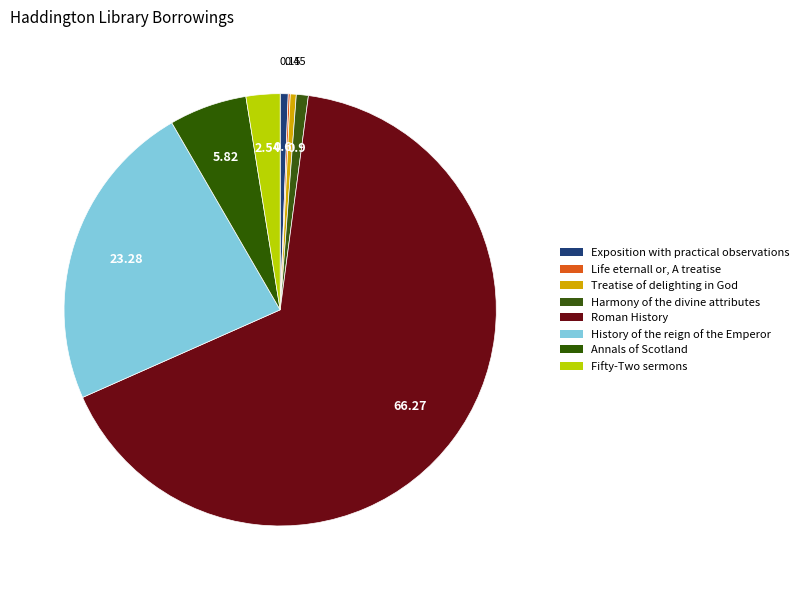

What is the total percentage of Fifty-Two sermons and Harmony of the divine attributes?

3.4%